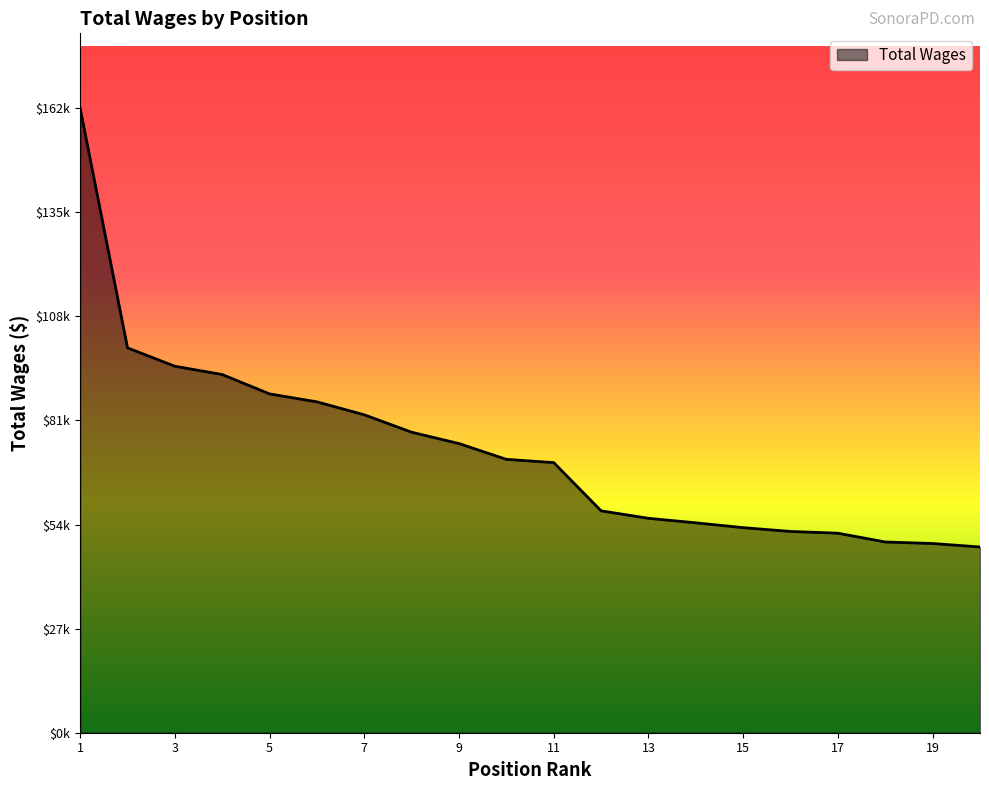

Does the chart have visible grid lines?

No